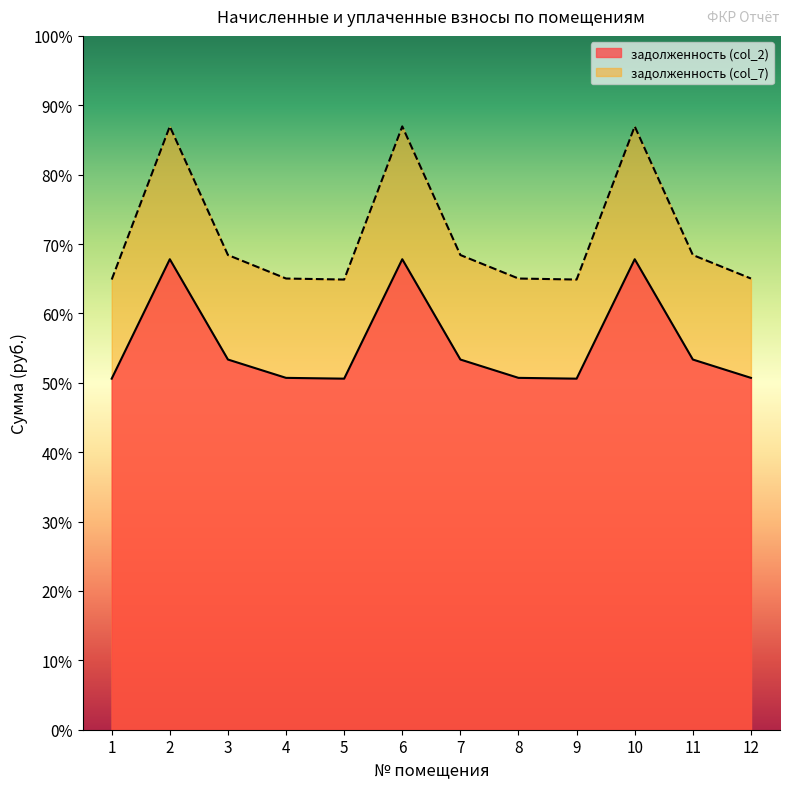

What is the sum of all задолженность (col_2) values?

153992.2